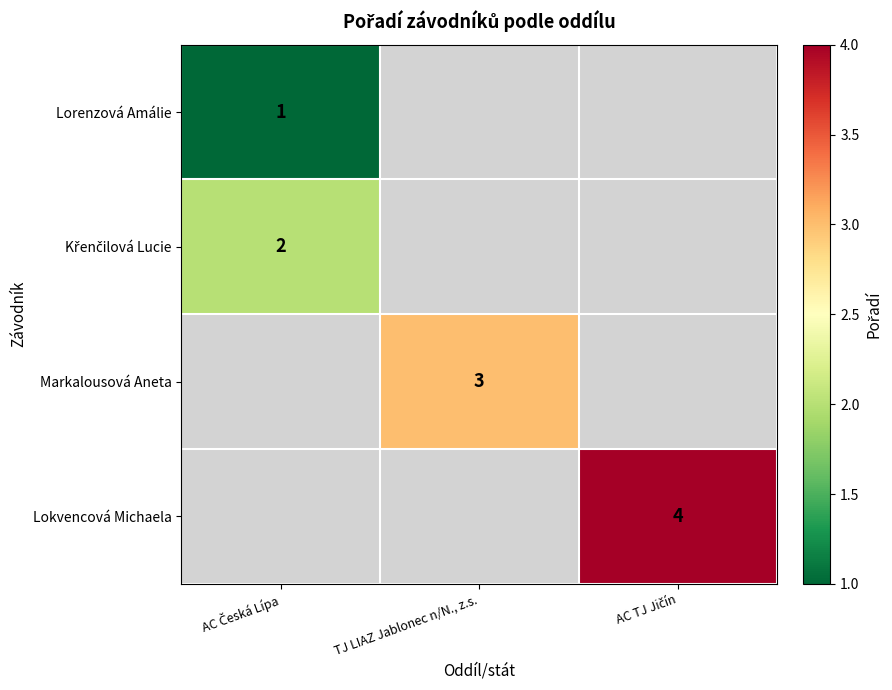

Which has a higher value, AC Česká Lípa or AC TJ Jičín?

AC TJ Jičín